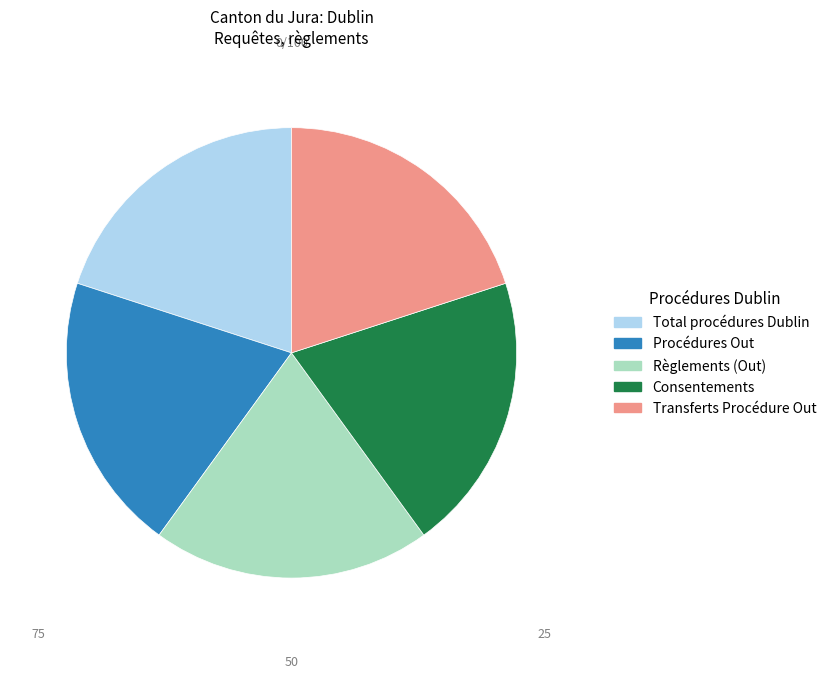

Approximately how many times larger is the value at Procédures Out compared to Règlements (Out)?

1.0